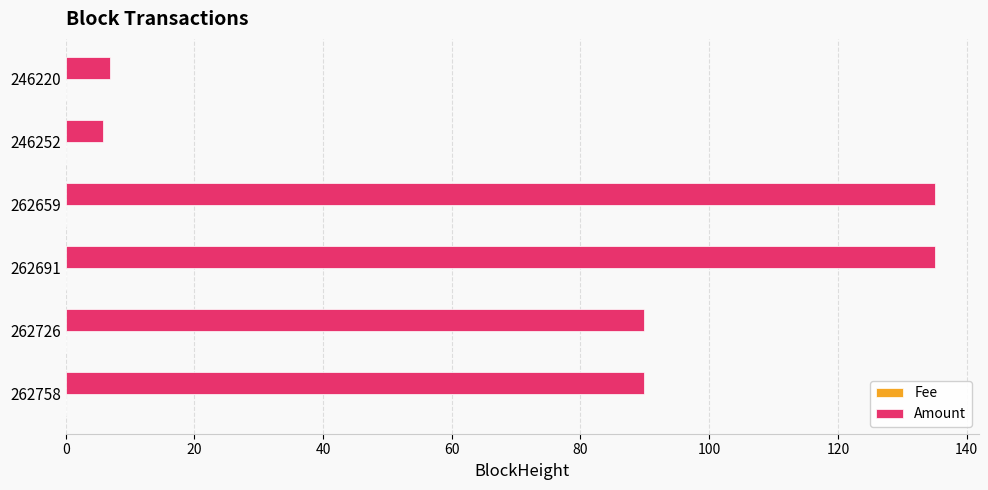

The value of Amount at 262659 is 32.3. True or false?

False